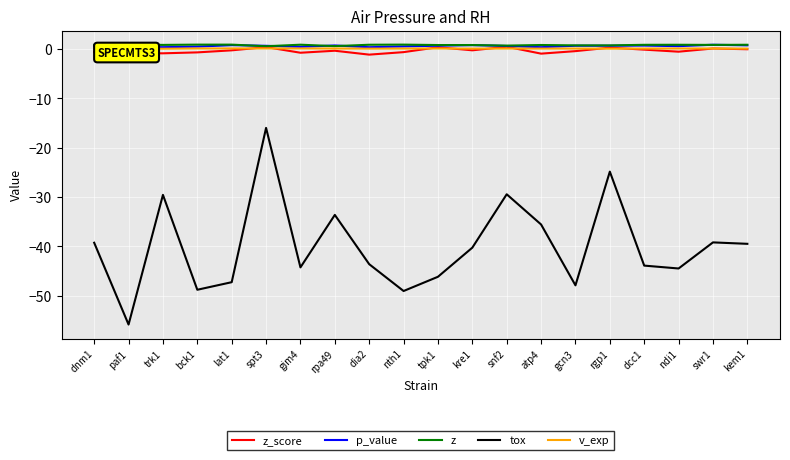

What is the total value across all series at tpk1?

-44.1